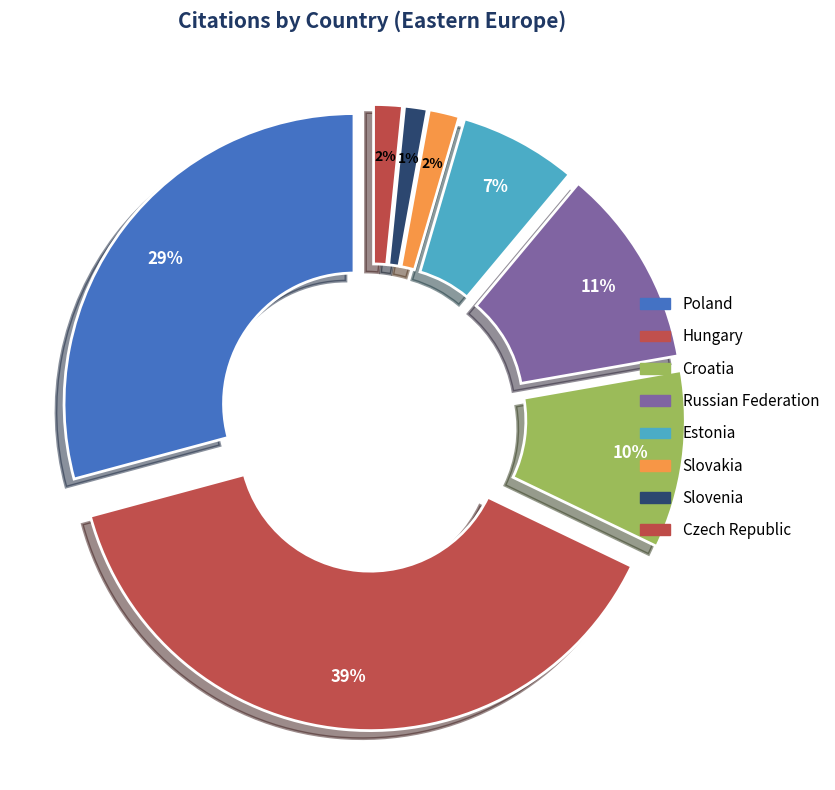

What is the total percentage of Estonia and Hungary?

45.2%